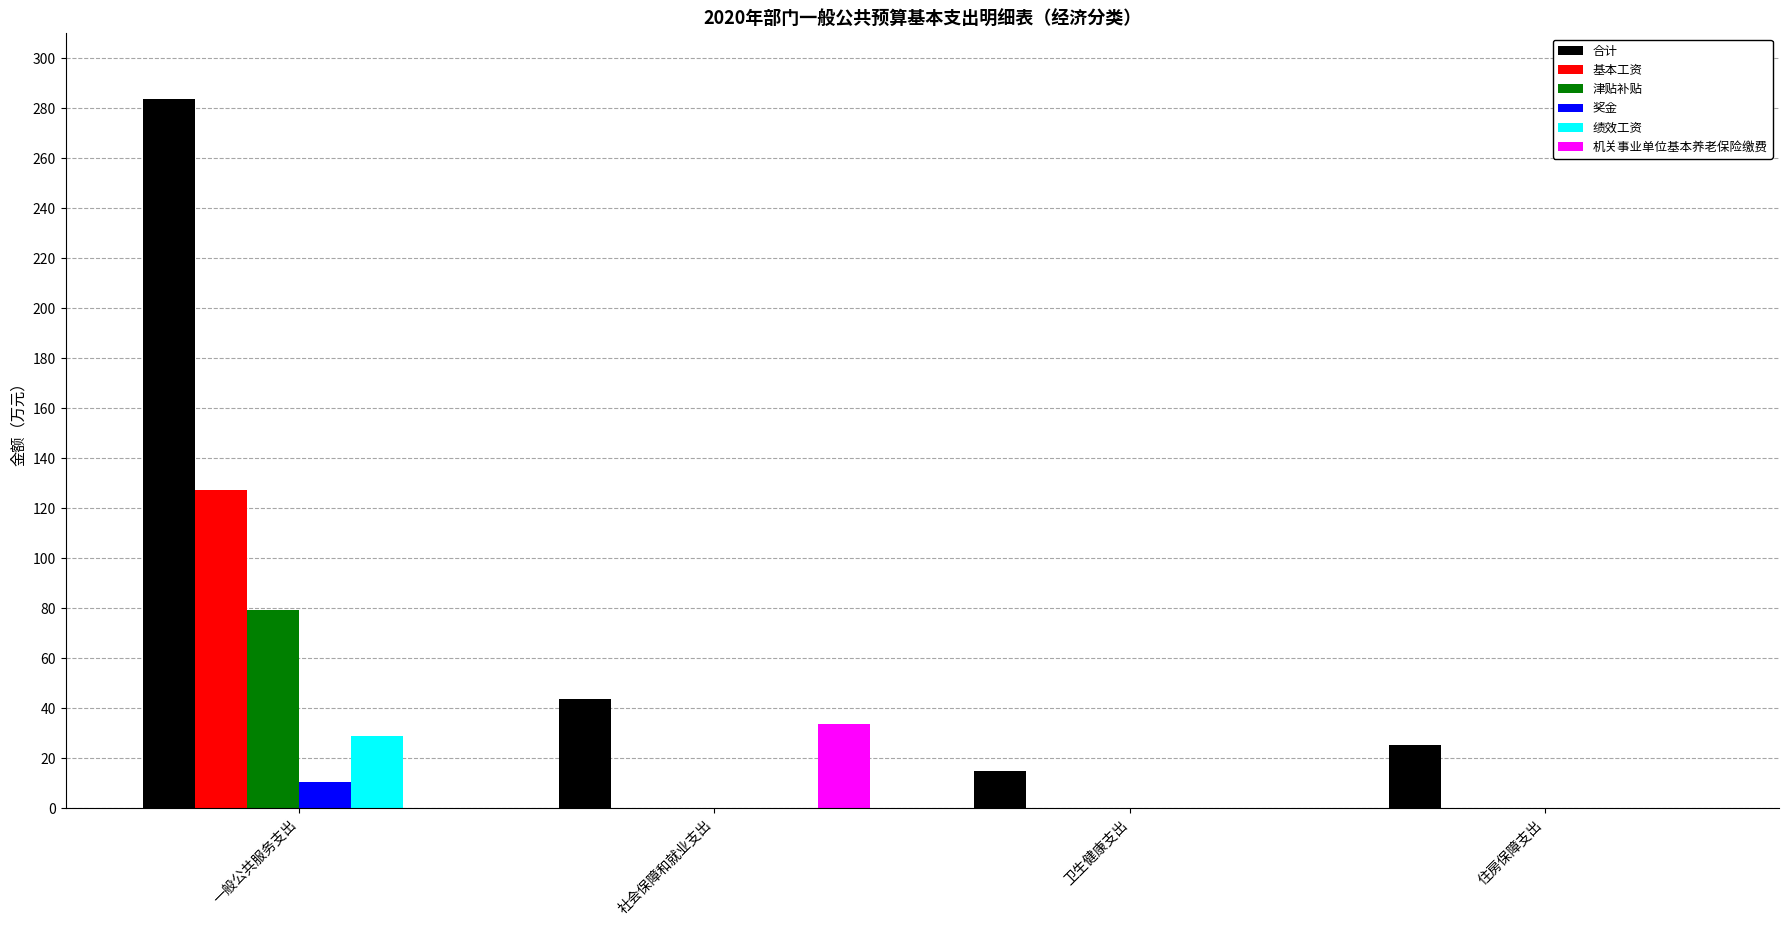

The 津贴补贴 series shows 50.2 at 卫生健康支出. True or false?

False